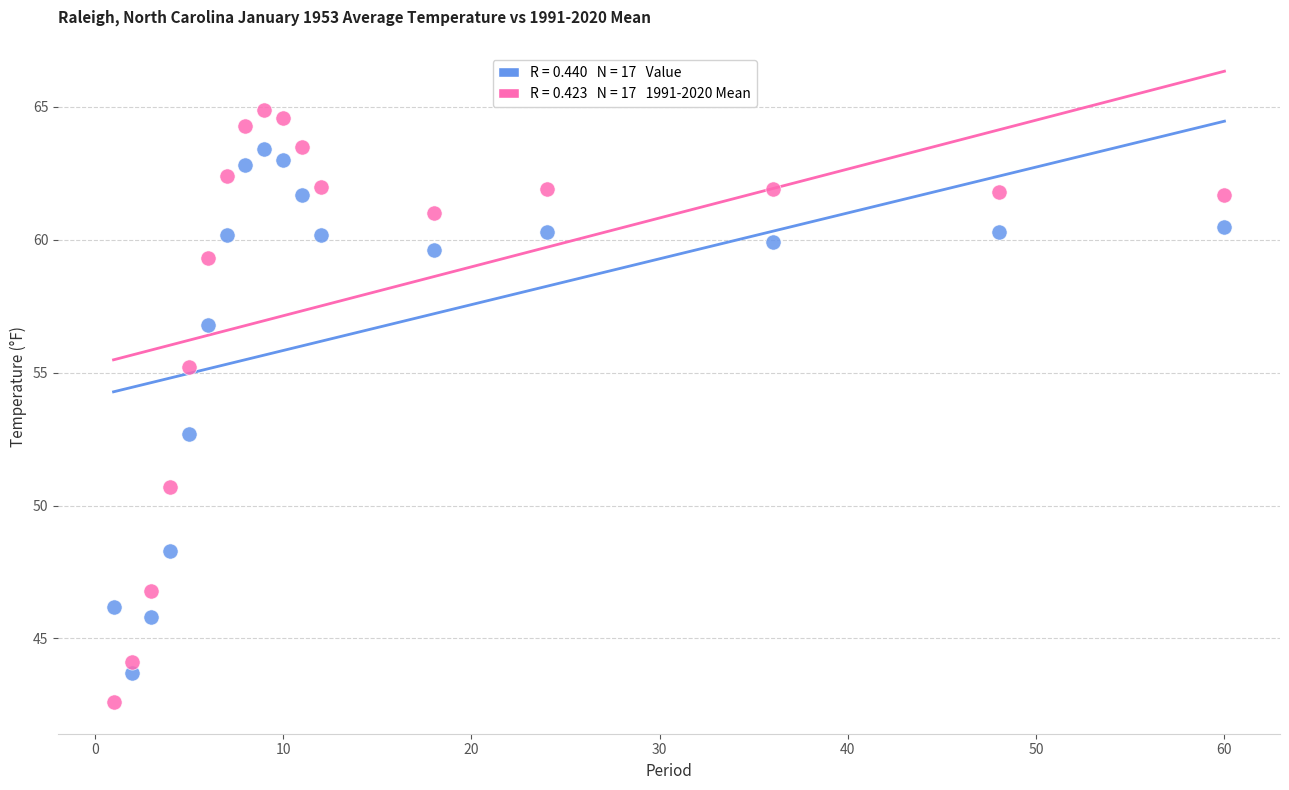

Across all series, what Y value is closest to 53?

52.7